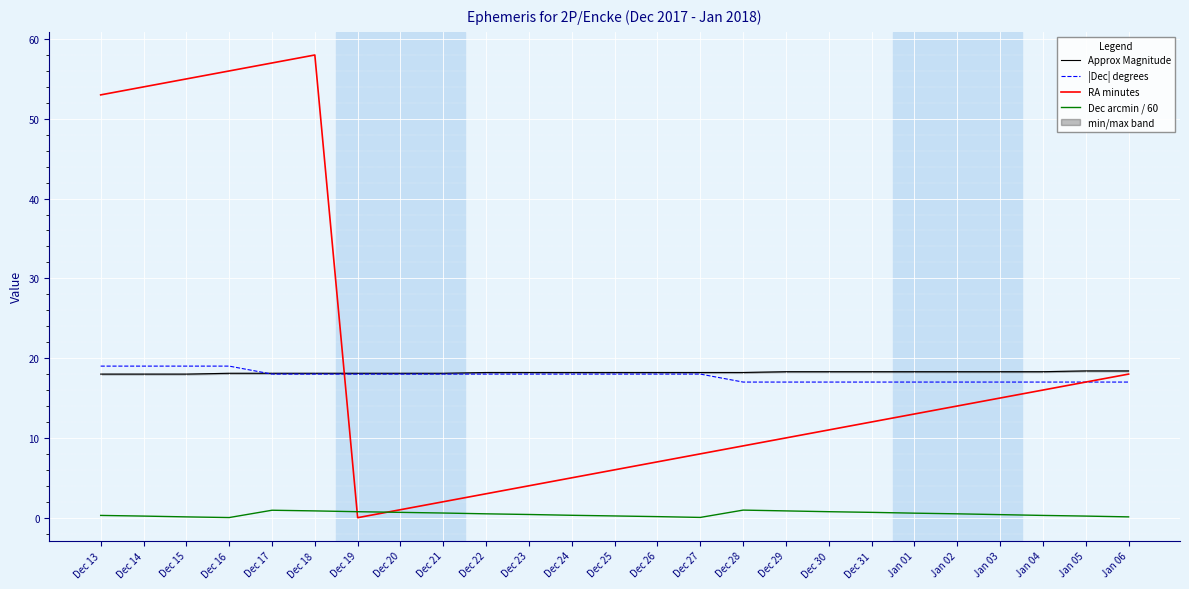

What position from the left is Dec 28?

16